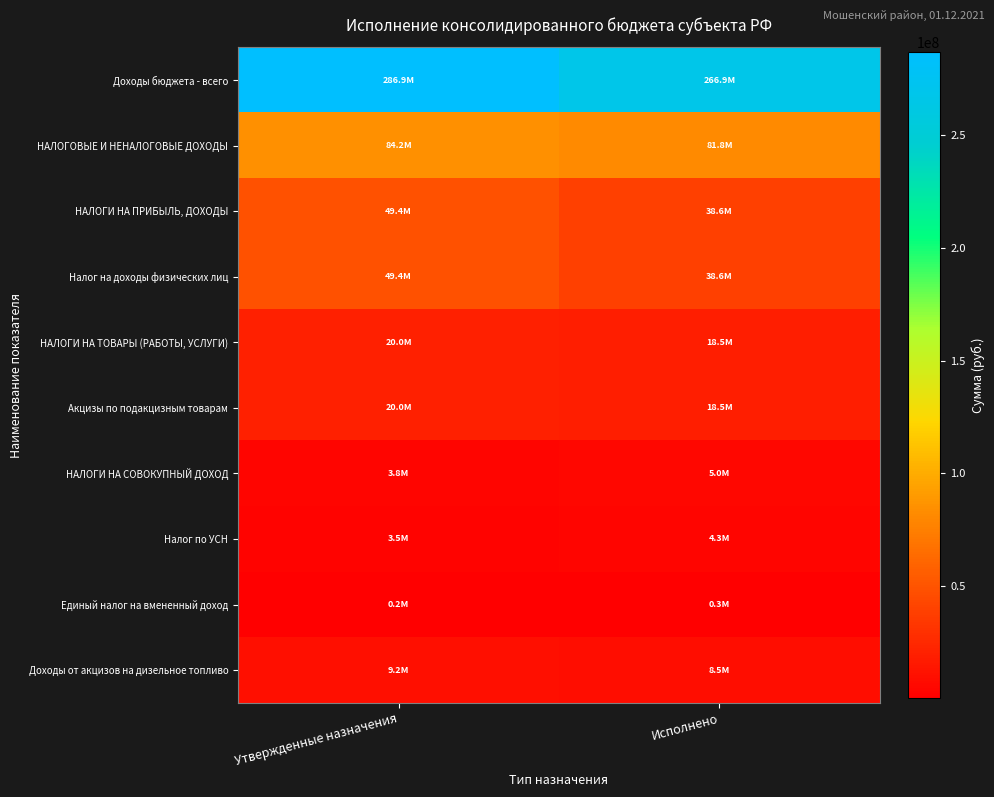

Reading left to right, extract all data points from this chart.

Доходы бюджета - всего: Утвержденные назначения=286892753.4	Исполнено=266870949.2
НАЛОГОВЫЕ И НЕНАЛОГОВЫЕ ДОХОДЫ: Утвержденные назначения=84190768.1	Исполнено=81778760.3
НАЛОГИ НА ПРИБЫЛЬ, ДОХОДЫ: Утвержденные назначения=49370000.0	Исполнено=38607800.8
Налог на доходы физических лиц: Утвержденные назначения=49370000.0	Исполнено=38607800.8
НАЛОГИ НА ТОВАРЫ (РАБОТЫ, УСЛУГИ): Утвержденные назначения=19966970.0	Исполнено=18544176.0
Акцизы по подакцизным товарам: Утвержденные назначения=19966970.0	Исполнено=18544176.0
НАЛОГИ НА СОВОКУПНЫЙ ДОХОД: Утвержденные назначения=3770000.0	Исполнено=5005047.9
Налог по УСН: Утвержденные назначения=3503000.0	Исполнено=4337303.3
Единый налог на вмененный доход: Утвержденные назначения=180000.0	Исполнено=334683.8
Доходы от акцизов на дизельное топливо: Утвержденные назначения=9168120.0	Исполнено=8499863.8